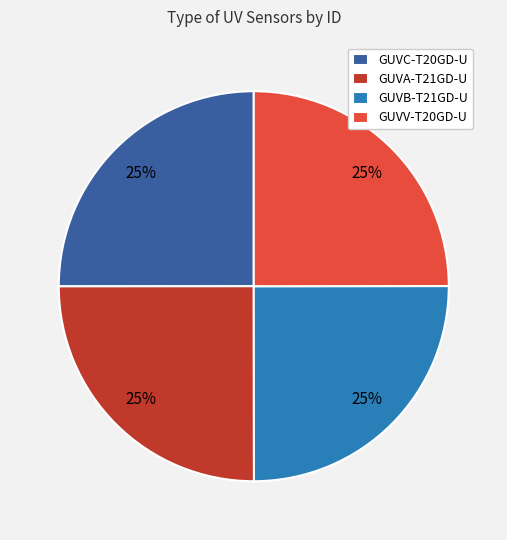

To the nearest percent, what percentage of the pie is GUVA-T21GD-U?

25%